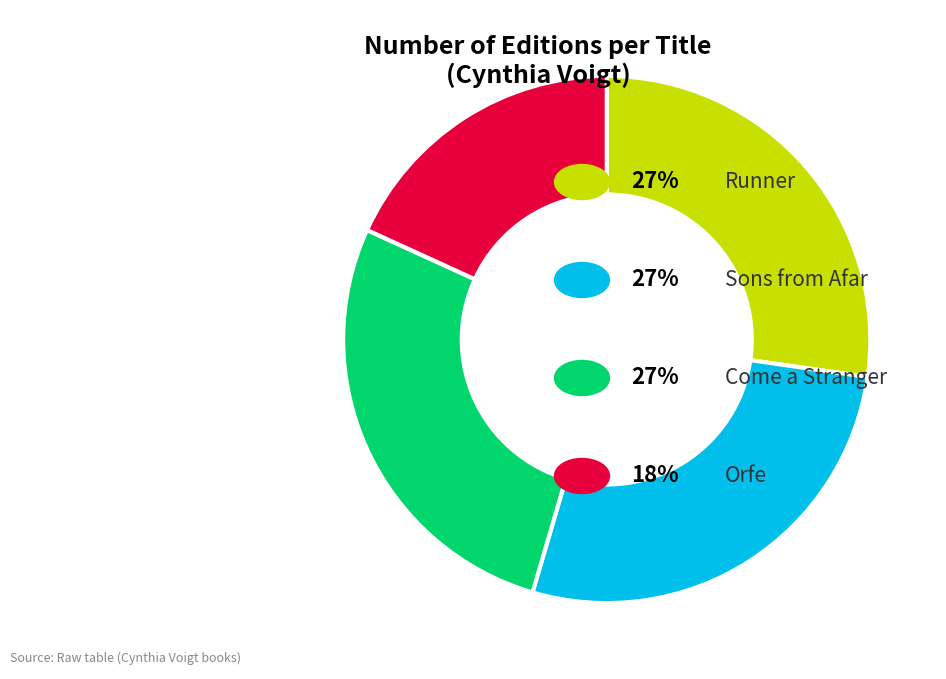

How many segments does this pie chart have?

4